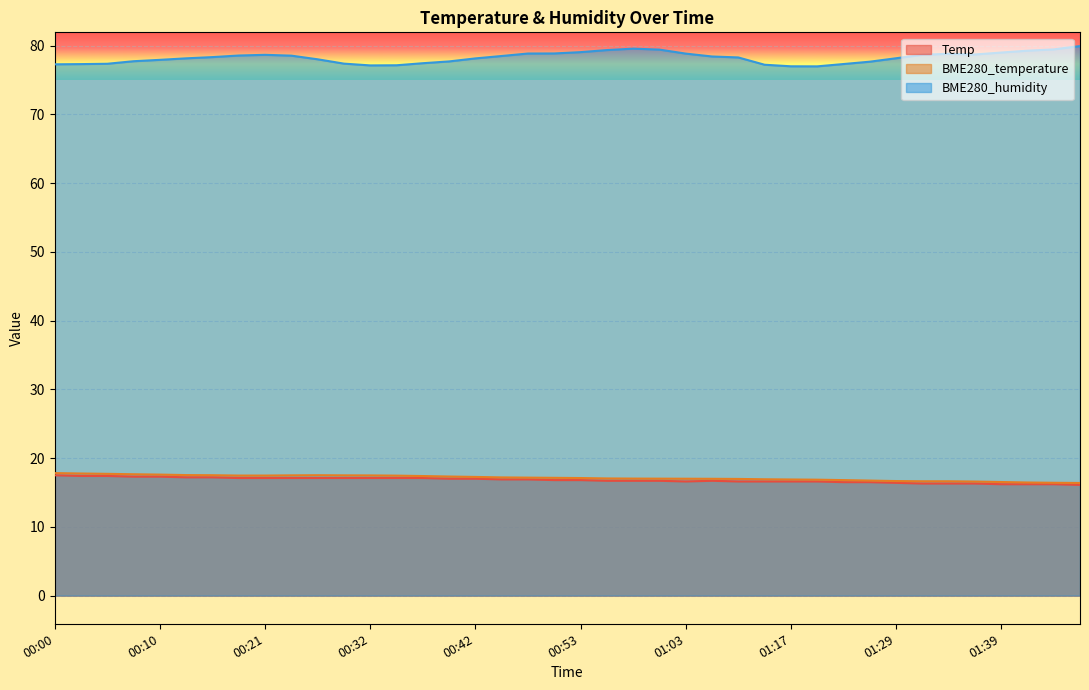

Reading right to left, transcribe all the data shown in this chart.

Temp: 01:47=16.1	01:45=16.2	01:42=16.2	01:39=16.2	01:37=16.3	01:34=16.3	01:32=16.3	01:29=16.4	01:26=16.5	01:23=16.5	01:20=16.6	01:17=16.6	01:15=16.6	01:09=16.6	01:06=16.7	01:03=16.6	01:01=16.7	00:58=16.7	00:55=16.7	00:53=16.8	00:50=16.8	00:47=16.9	00:45=16.9	00:42=17.0	00:39=17.0	00:37=17.1	00:34=17.1	00:32=17.1	00:29=17.1	00:26=17.1	00:23=17.1	00:21=17.1	00:18=17.1	00:16=17.2	00:13=17.2	00:10=17.3	00:08=17.3	00:05=17.4	00:02=17.4	00:00=17.5
BME280_temperature: 01:47=16.4	01:45=16.4	01:42=16.4	01:39=16.5	01:37=16.6	01:34=16.6	01:32=16.6	01:29=16.7	01:26=16.7	01:23=16.8	01:20=16.9	01:17=16.9	01:15=16.9	01:09=17.0	01:06=17.0	01:03=17.0	01:01=17.0	00:58=17.0	00:55=17.0	00:53=17.1	00:50=17.1	00:47=17.2	00:45=17.2	00:42=17.3	00:39=17.3	00:37=17.4	00:34=17.4	00:32=17.5	00:29=17.5	00:26=17.5	00:23=17.5	00:21=17.5	00:18=17.5	00:16=17.5	00:13=17.5	00:10=17.6	00:08=17.6	00:05=17.7	00:02=17.8	00:00=17.8
BME280_humidity: 01:47=79.9	01:45=79.4	01:42=79.2	01:39=79.0	01:37=78.7	01:34=78.8	01:32=78.7	01:29=78.2	01:26=77.7	01:23=77.3	01:20=77.0	01:17=77.0	01:15=77.2	01:09=78.3	01:06=78.4	01:03=78.8	01:01=79.4	00:58=79.5	00:55=79.3	00:53=79.0	00:50=78.8	00:47=78.8	00:45=78.5	00:42=78.1	00:39=77.7	00:37=77.4	00:34=77.1	00:32=77.1	00:29=77.4	00:26=78.0	00:23=78.5	00:21=78.7	00:18=78.5	00:16=78.3	00:13=78.1	00:10=77.9	00:08=77.7	00:05=77.3	00:02=77.3	00:00=77.3